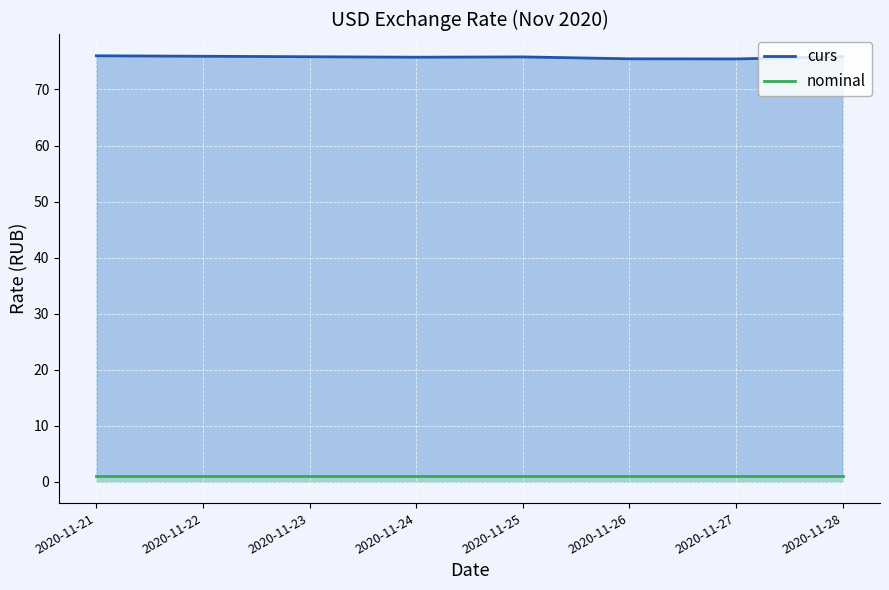

What is the minimum value shown in the chart?

1.0